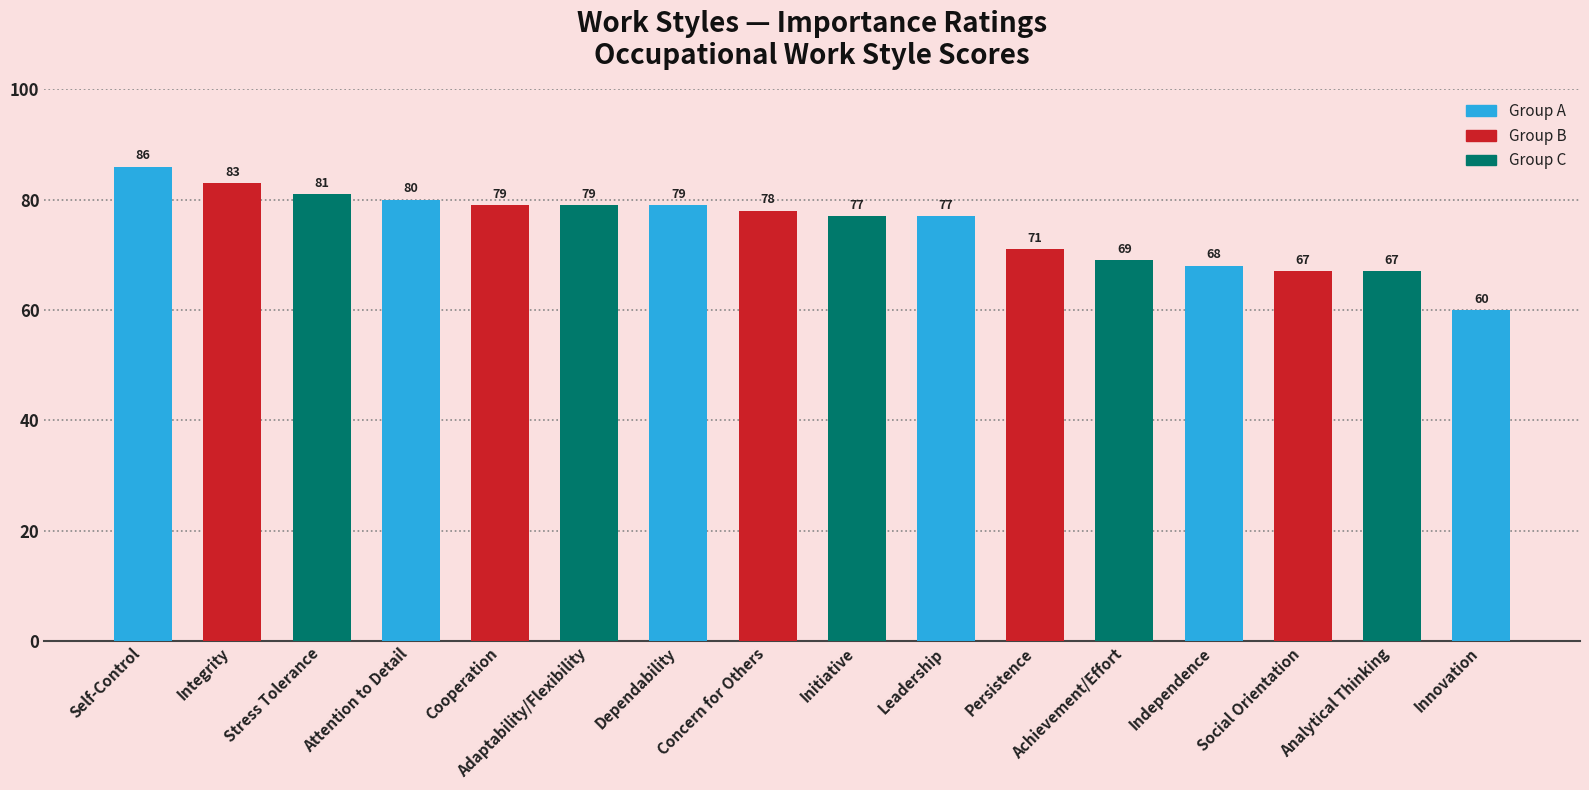

Are the bars horizontal?

No